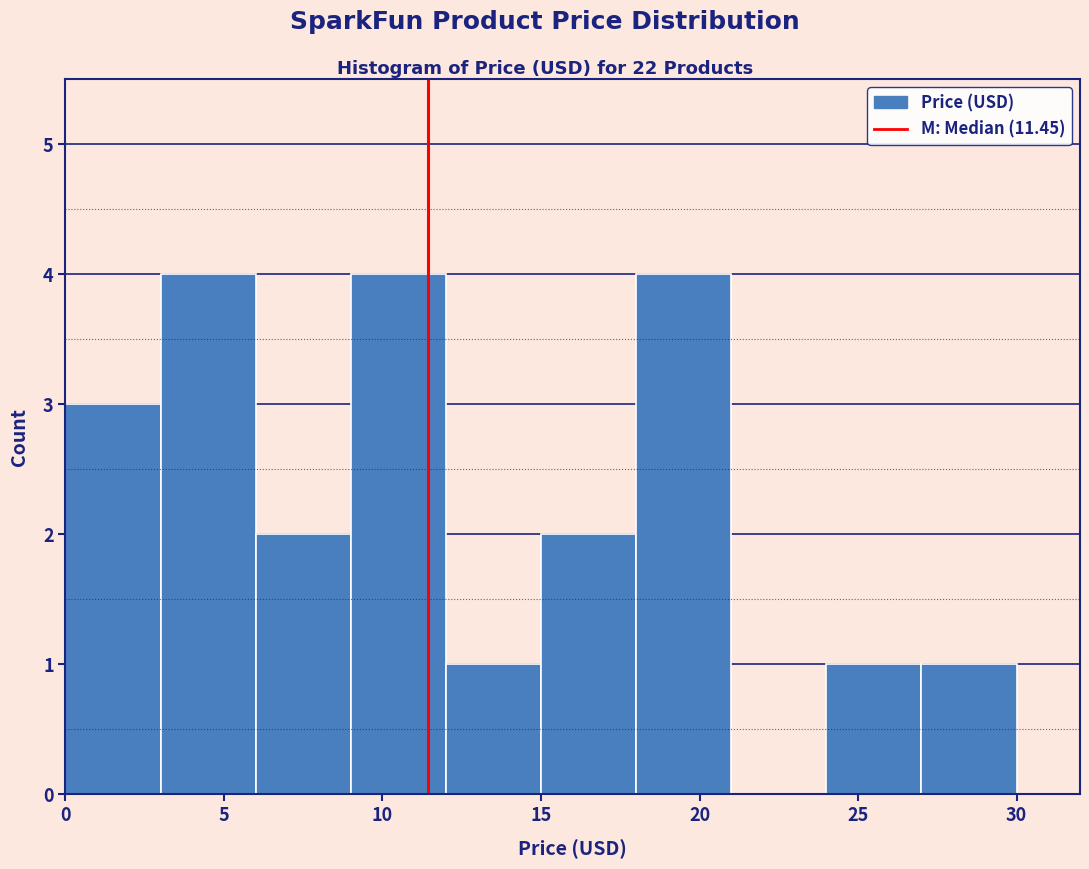

What is the height of the bar covering 12 to 15 on the x-axis? The values are not printed on the chart, so give them approximately, as read against the axis.

1